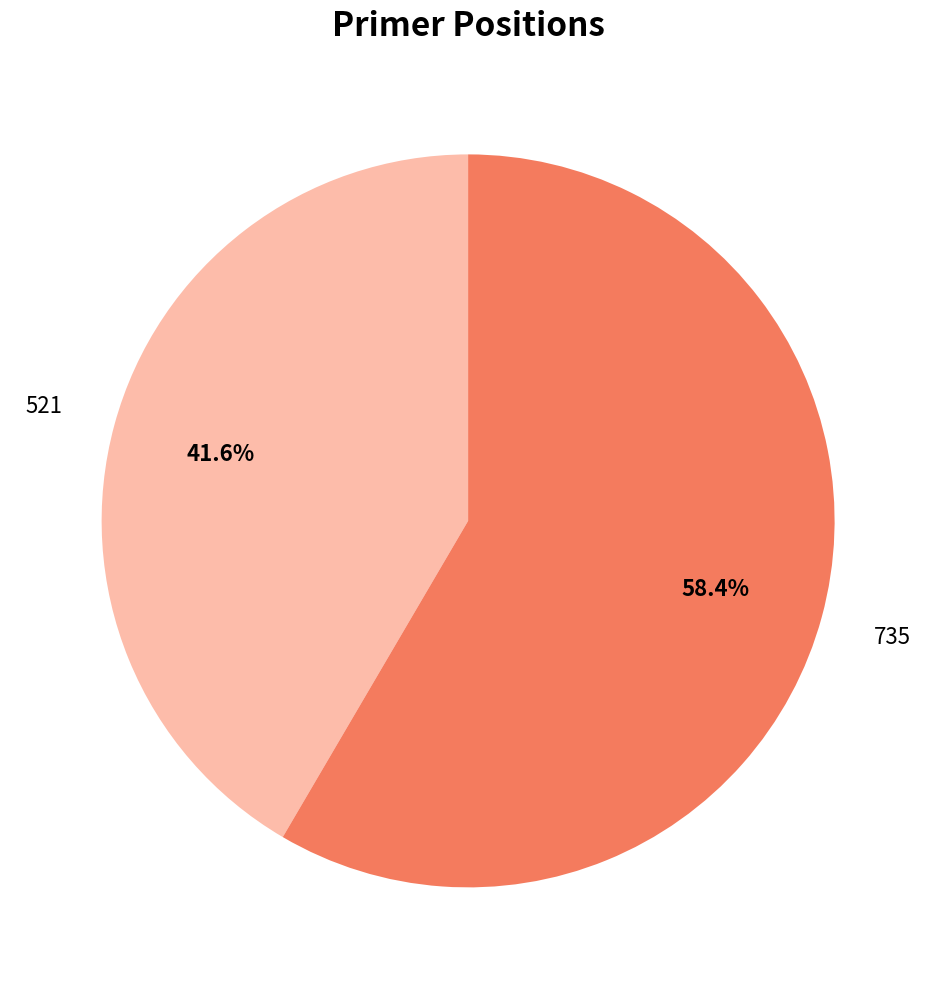

How many segments does this pie chart have?

2